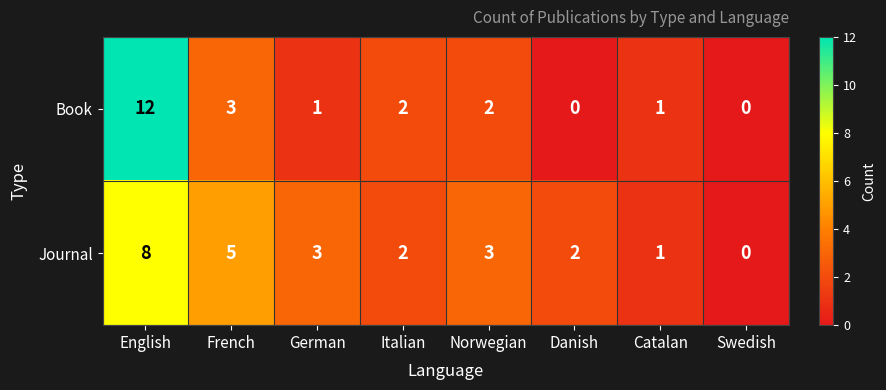

At how many categories does at least one series exceed 11?

1